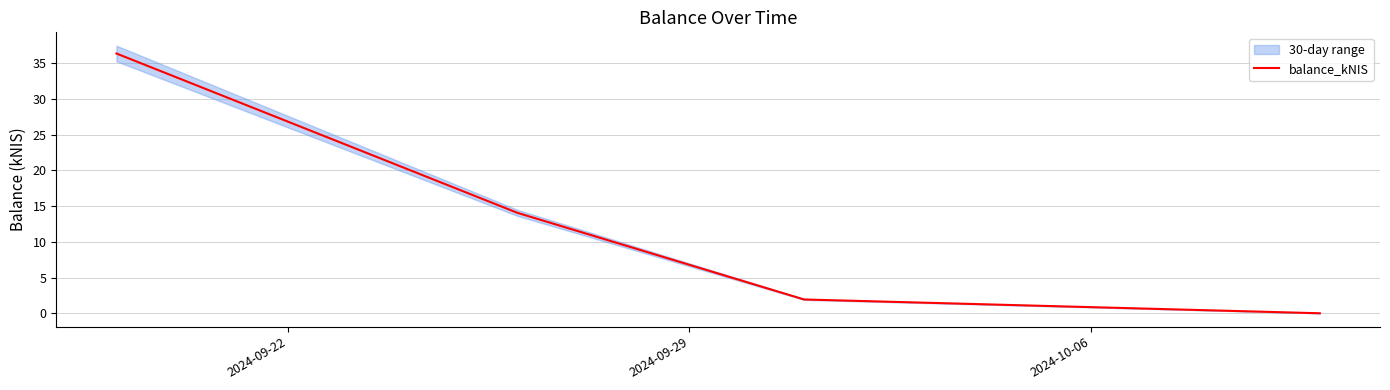

Does the chart have visible grid lines?

Yes